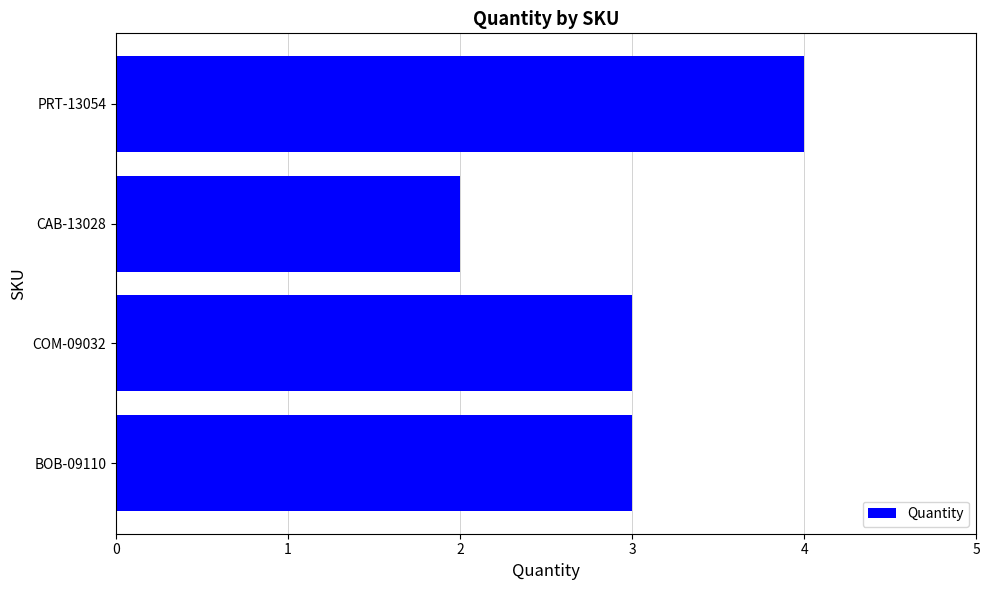

How many bars are there in total?

4